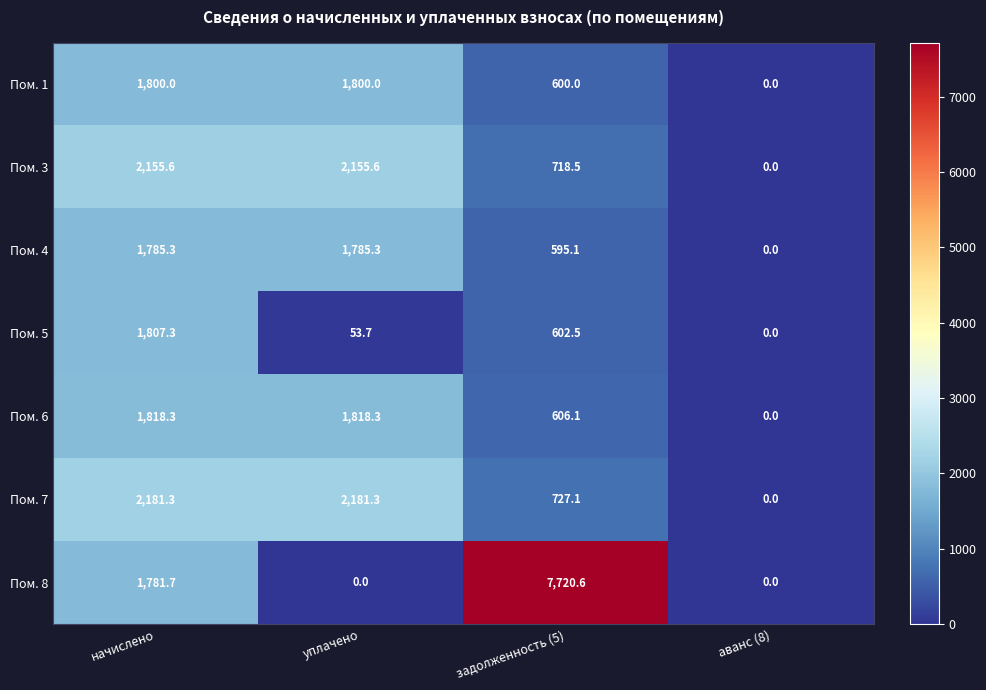

True or false: Пом. 6 has a value of 606.1 at задолженность (5).

True